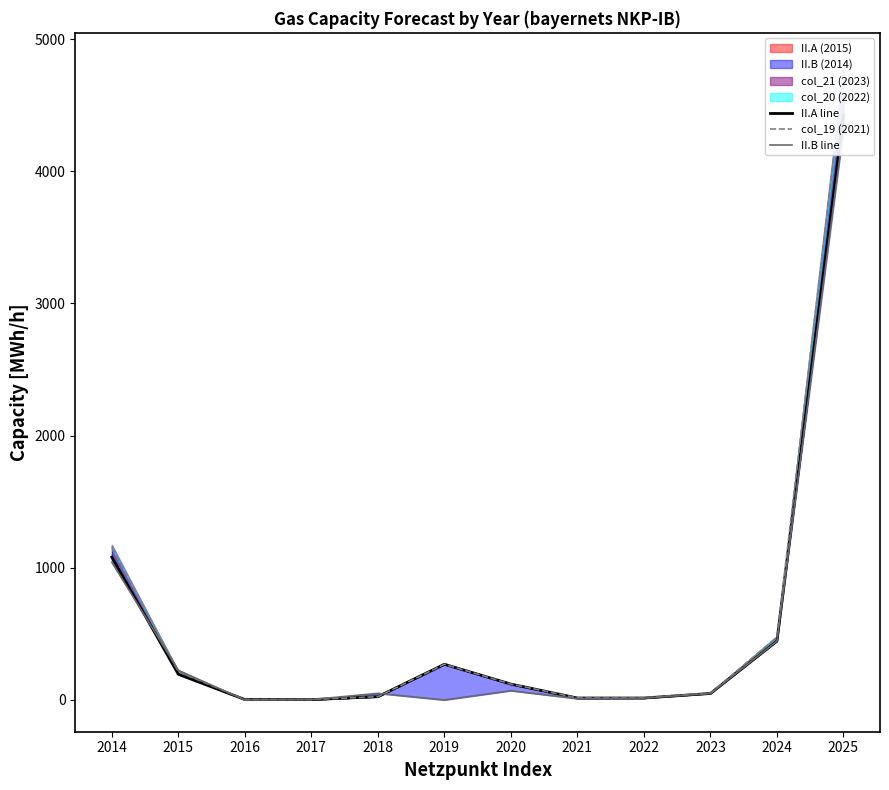

What is the sum of the col_19 (2021) values at 2020 and 2016?

123.6